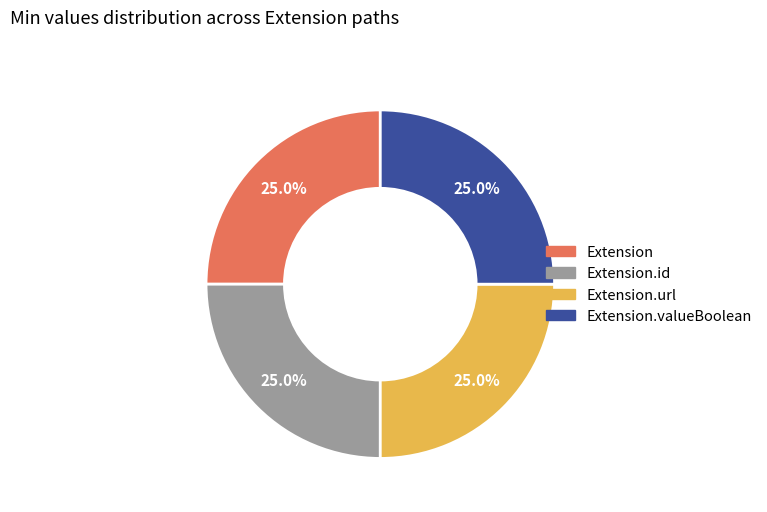

What percentage is the Extension.valueBoolean slice, to the nearest percent?

25%